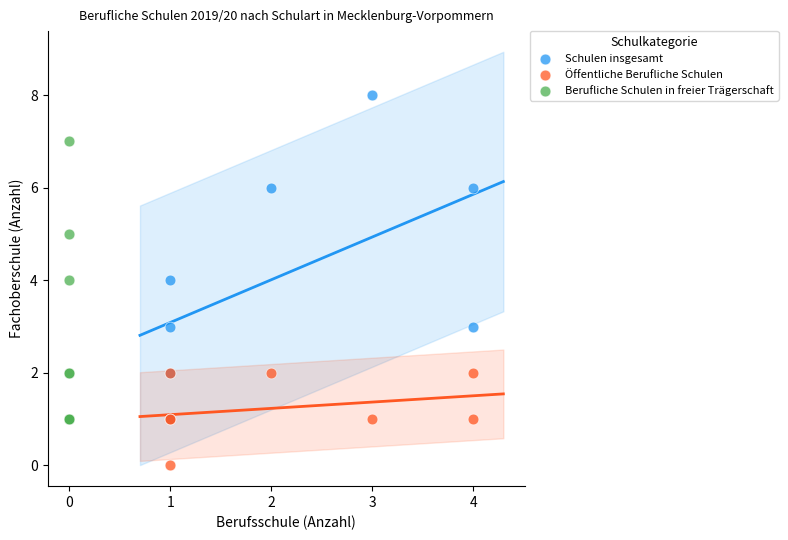

Which series has the largest Y range (max minus min)?

Schulen insgesamt